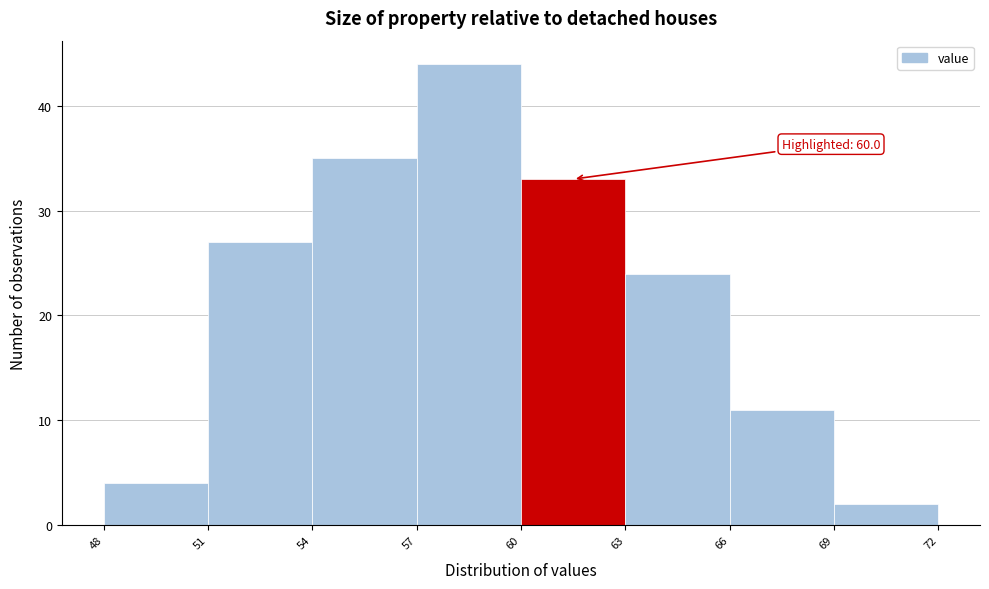

Over which range of the x-axis is the bar tallest?

57 to 60